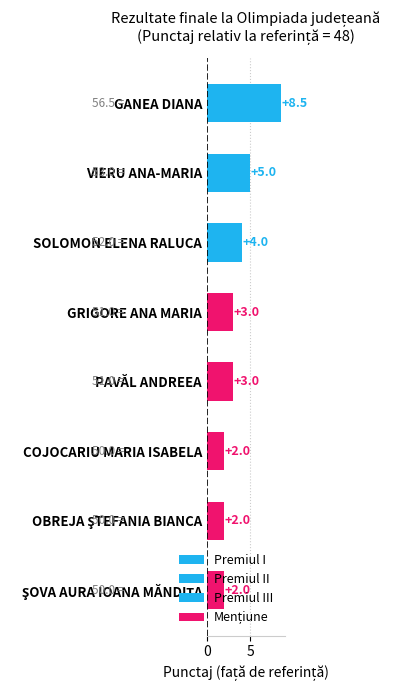

How many bars are there in total?

8